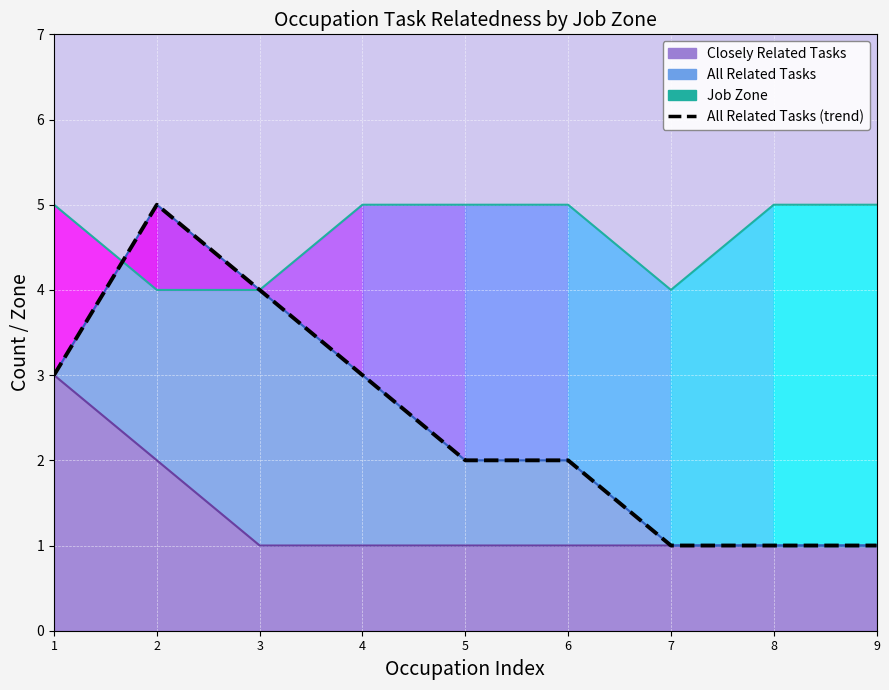

At which label is the value closest to 3?

1